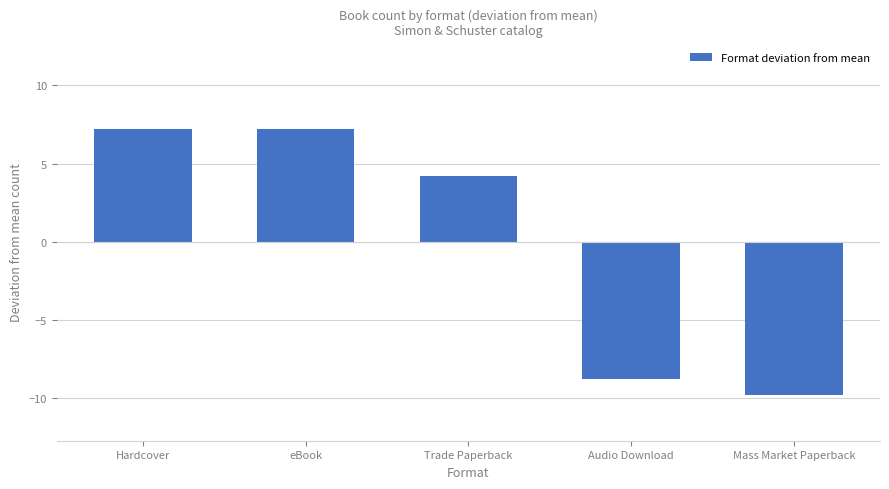

How many bars are there in total?

5